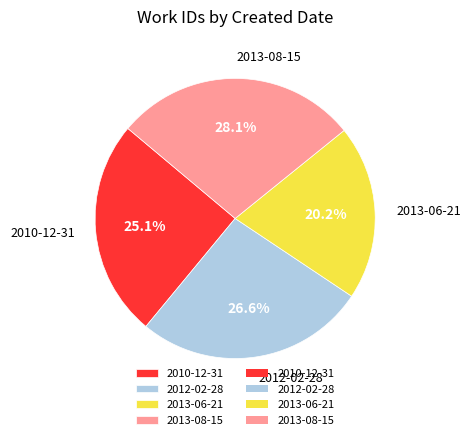

How many segments does this pie chart have?

4